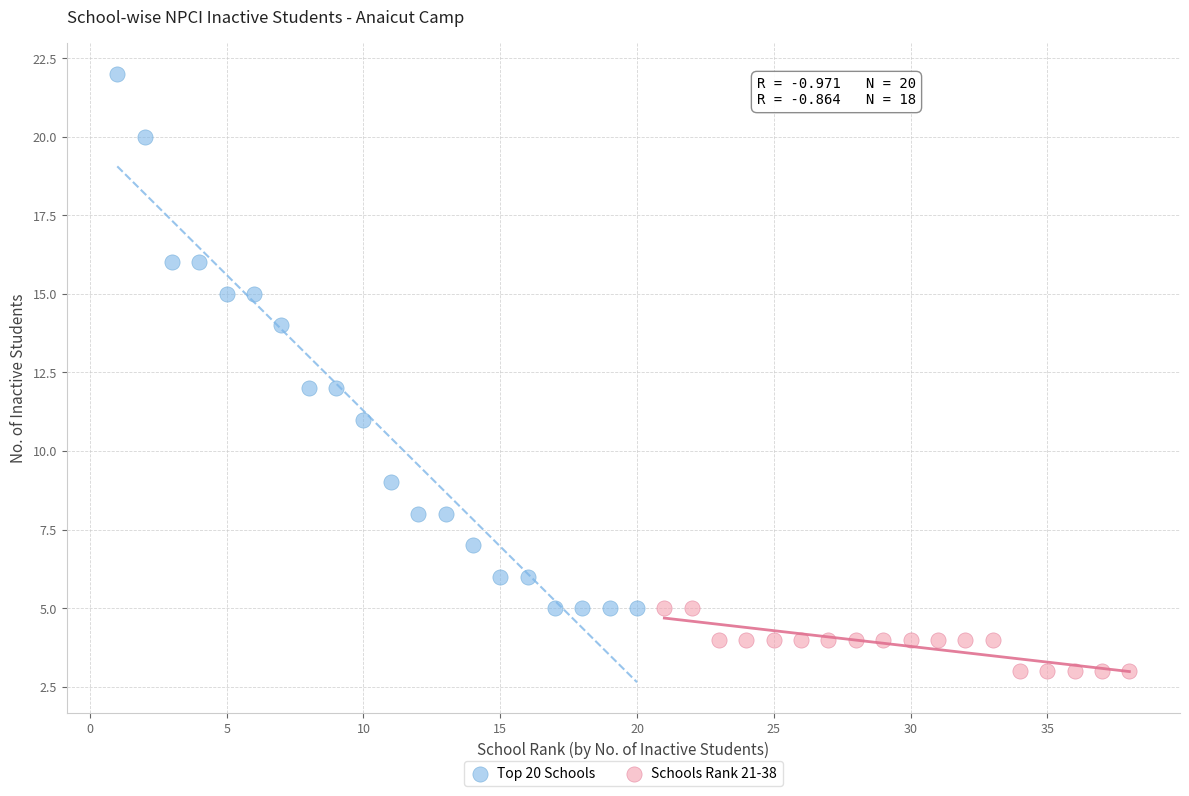

Which series contains the highest Y value?

Top 20 Schools